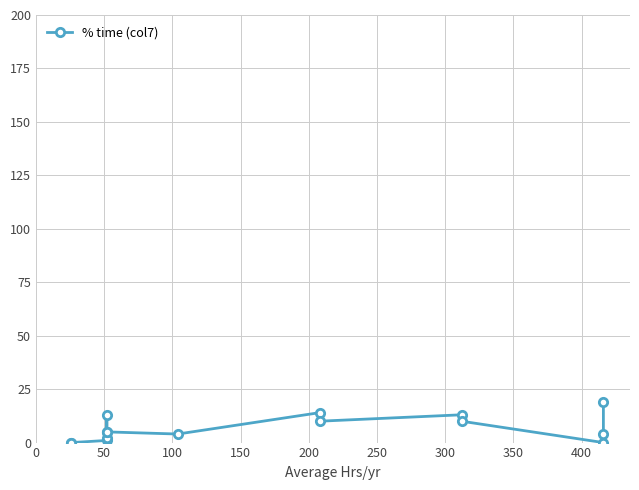

How many points are lower than both their immediate neighbors (excluding endpoints)?

4